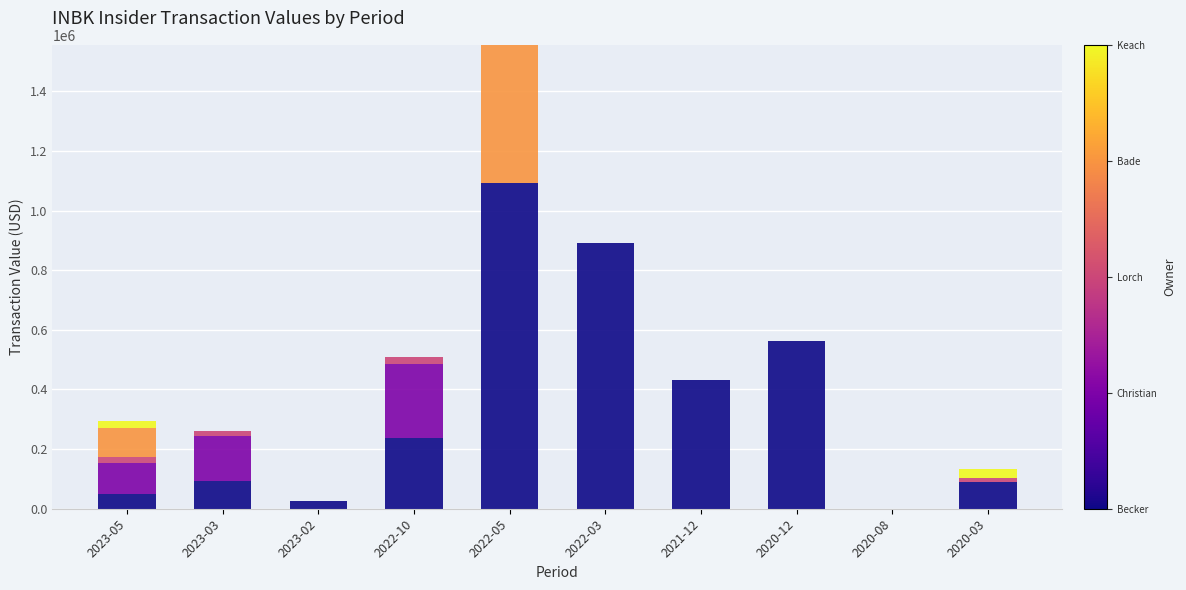

How many series are shown in this chart?

5